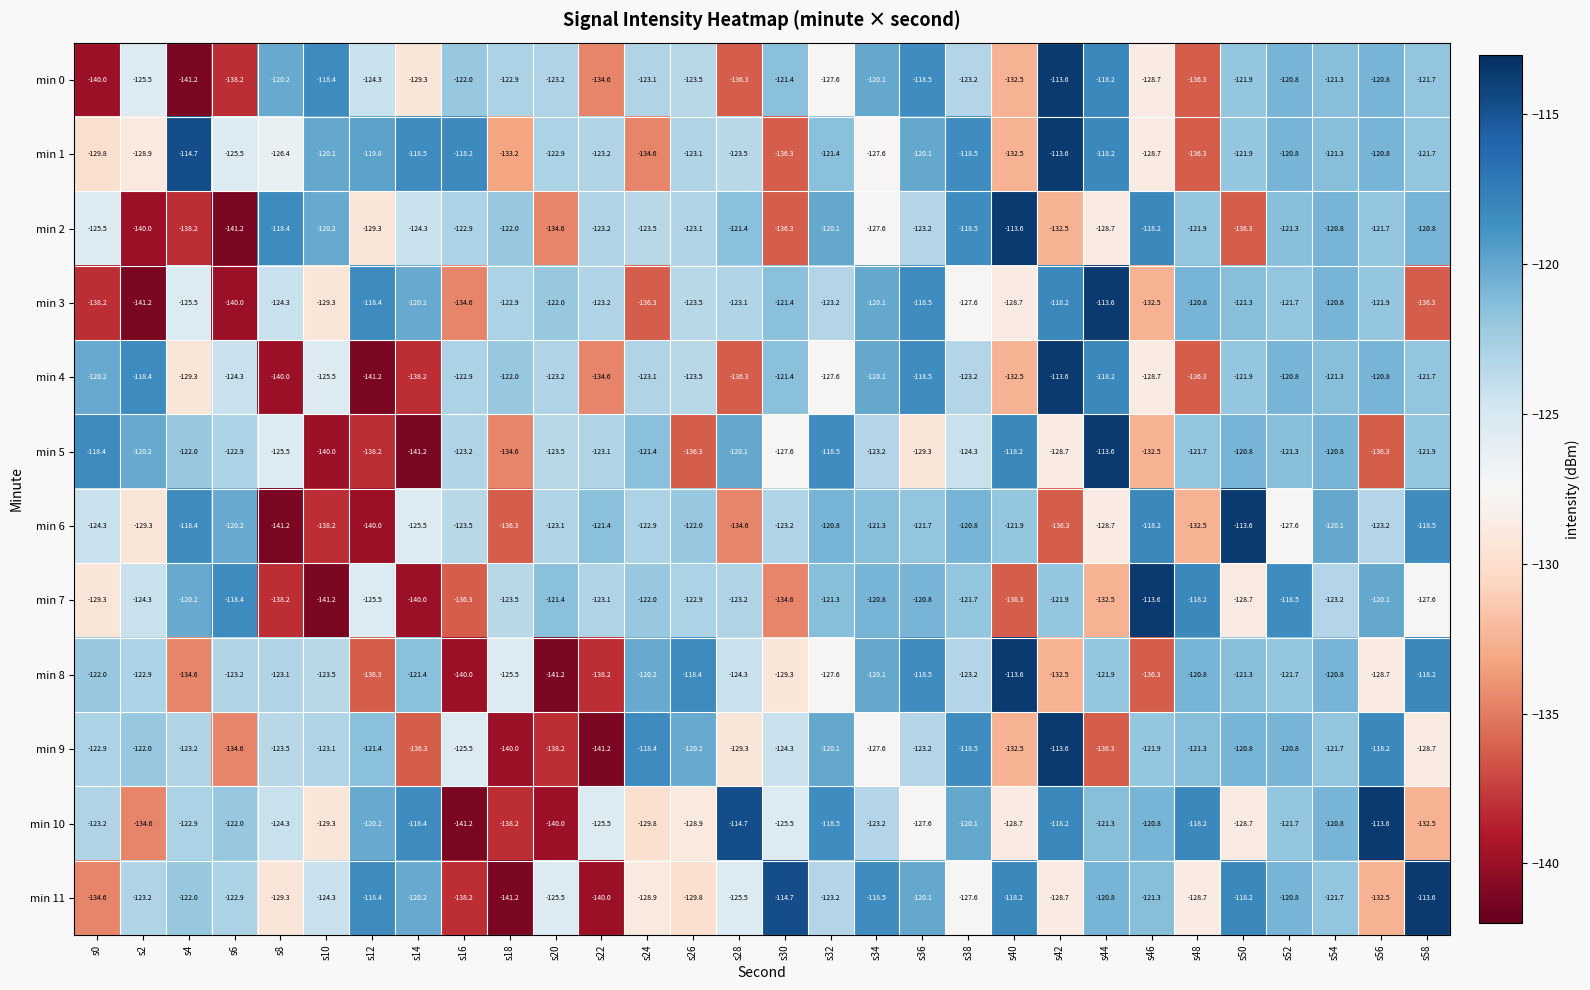

What is the total value across all series at s56?

-1478.6